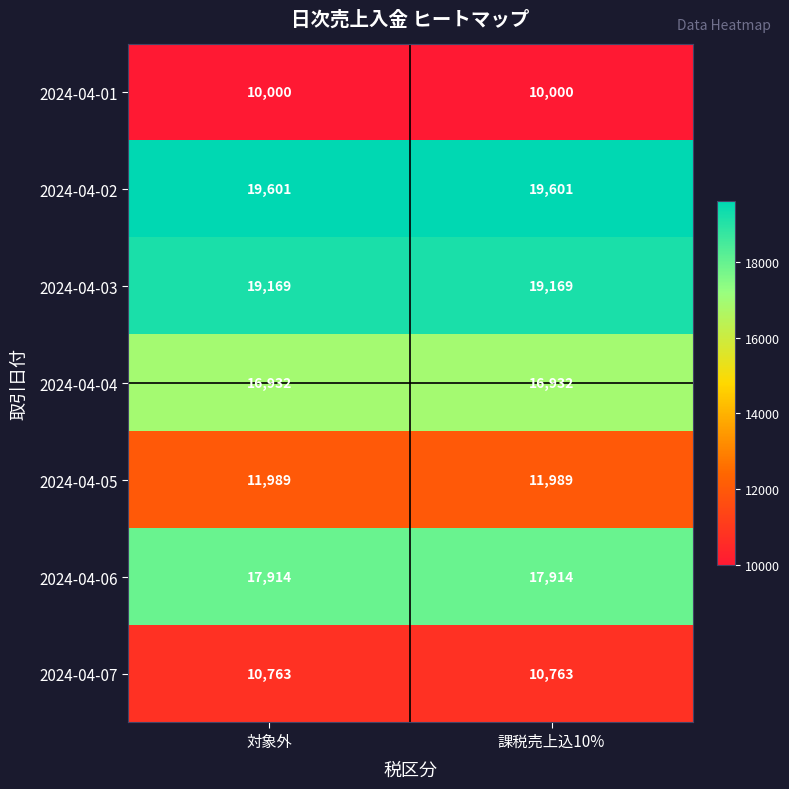

What is the average value of the 2024-04-02 series?

19601